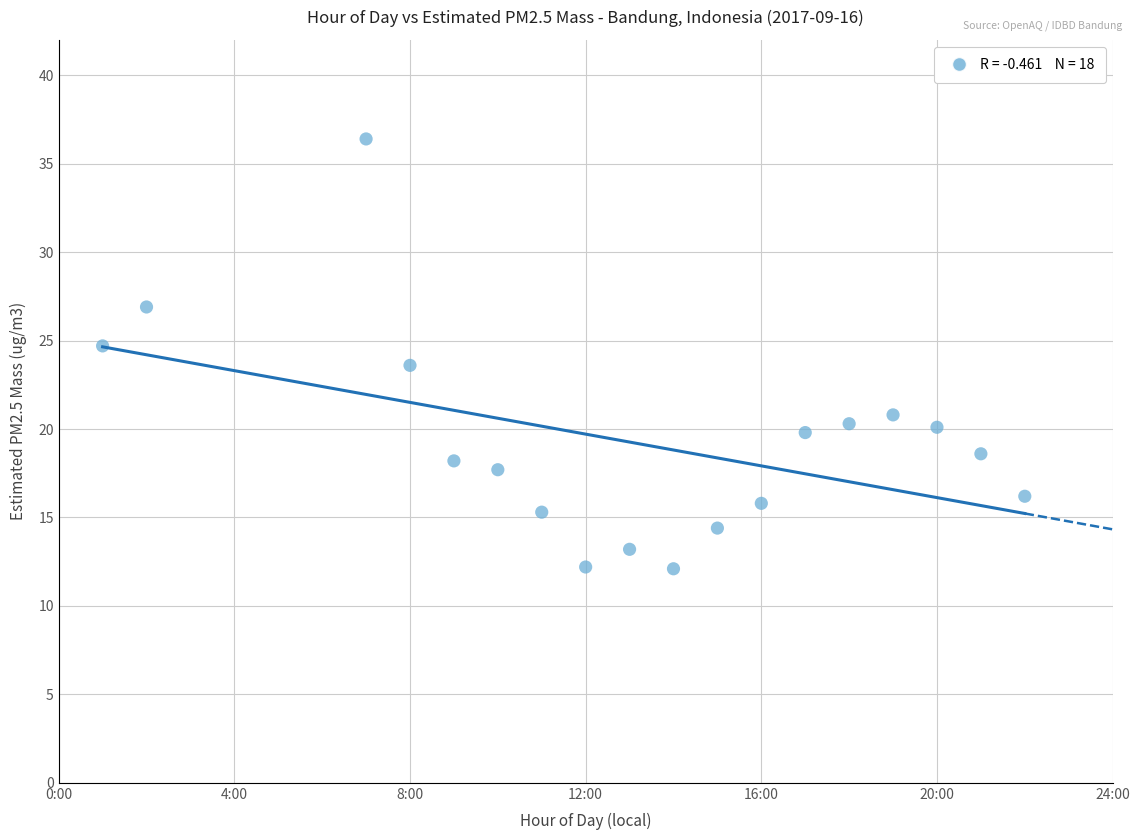

What is the range of Y values (max minus min)?

24.3